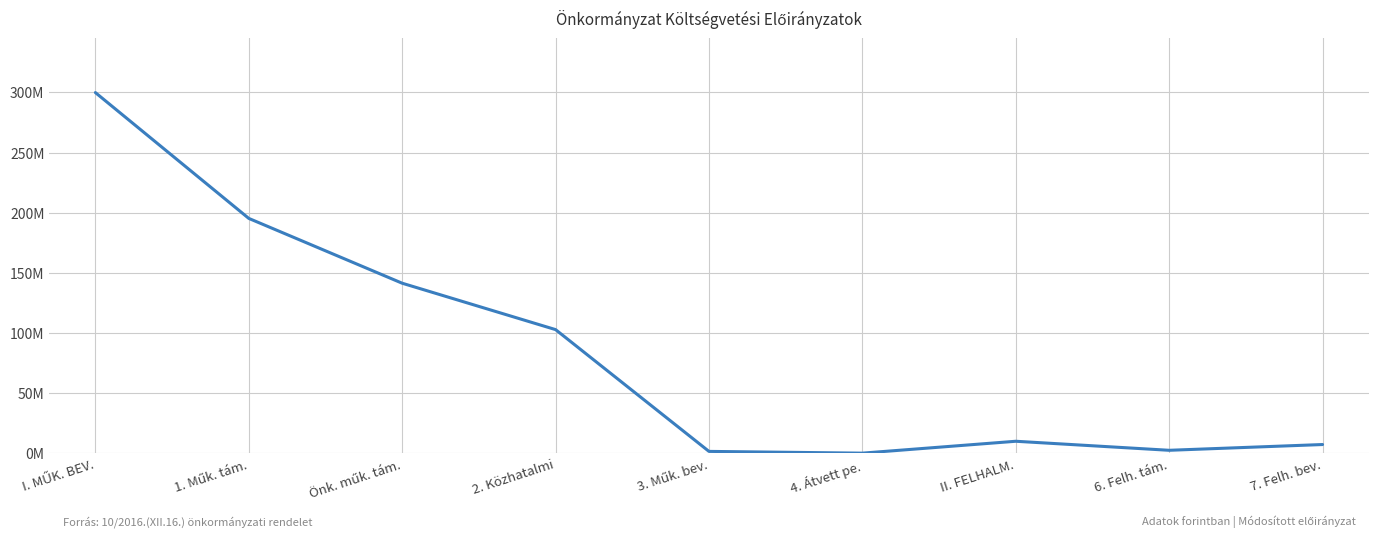

True or false: there are more than 0 points higher than both neighbors.

True